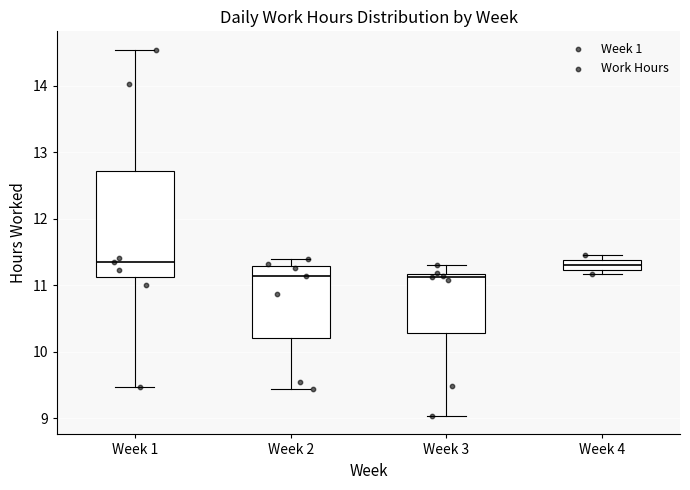

Where is the upper edge of the box for Week 1 on the y-axis? The values are not printed on the chart, so give them approximately, as read against the axis.

12.7